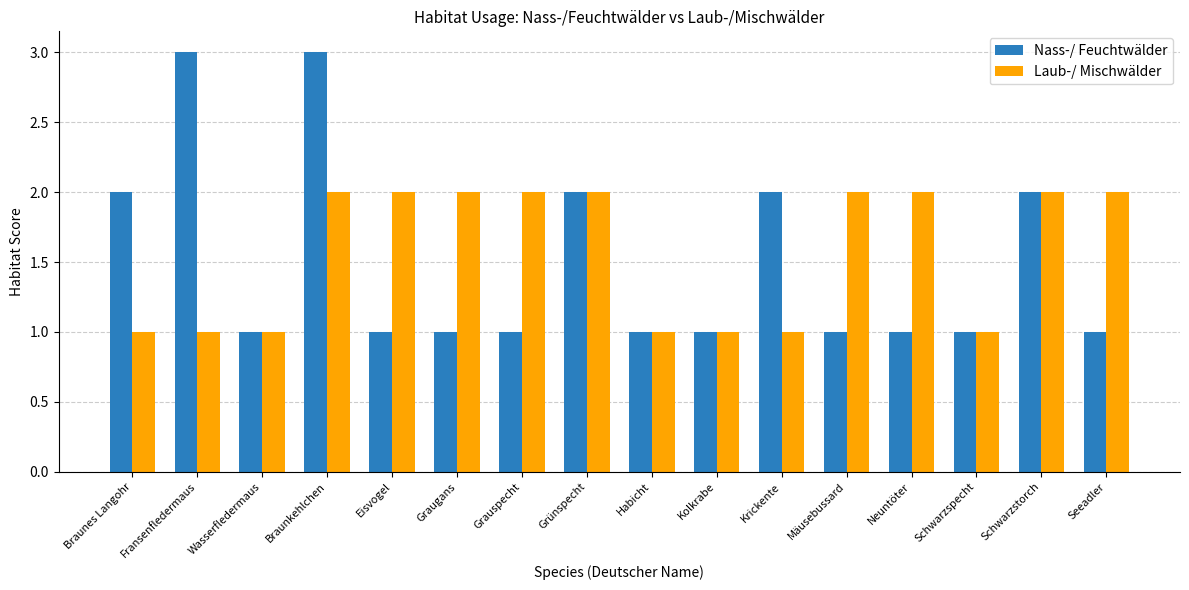

Which series has the largest range (max minus min)?

Nass-/ Feuchtwälder